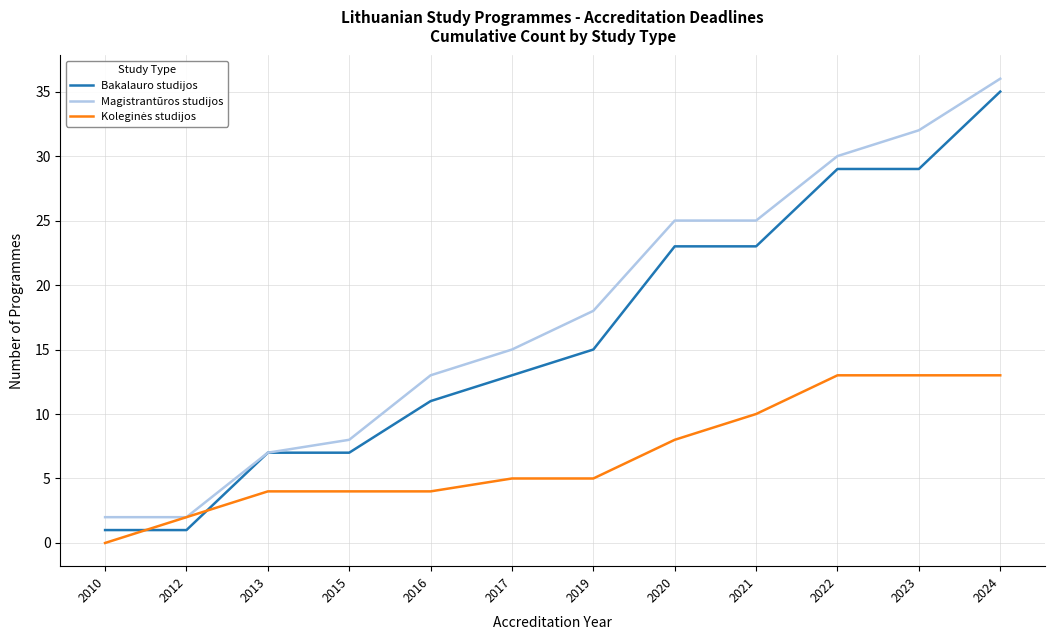

The value of Bakalauro studijos at 2015 is 11. True or false?

False